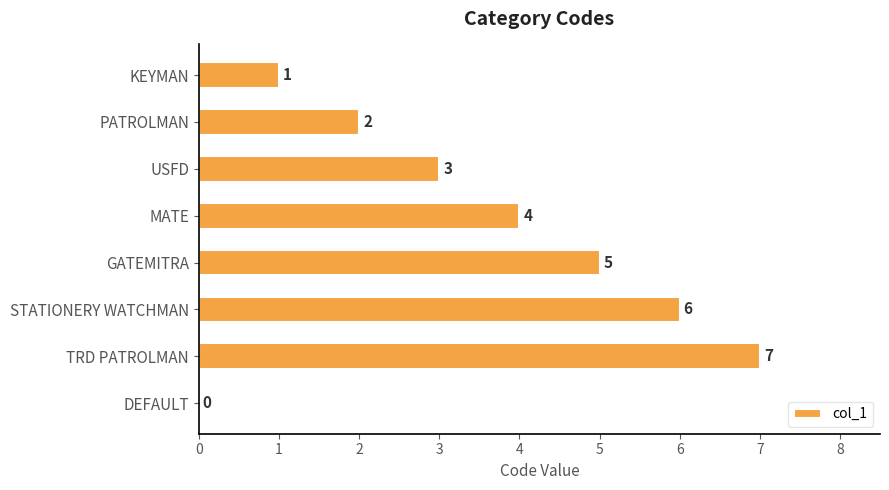

What is the sum of the values at USFD and PATROLMAN?

5